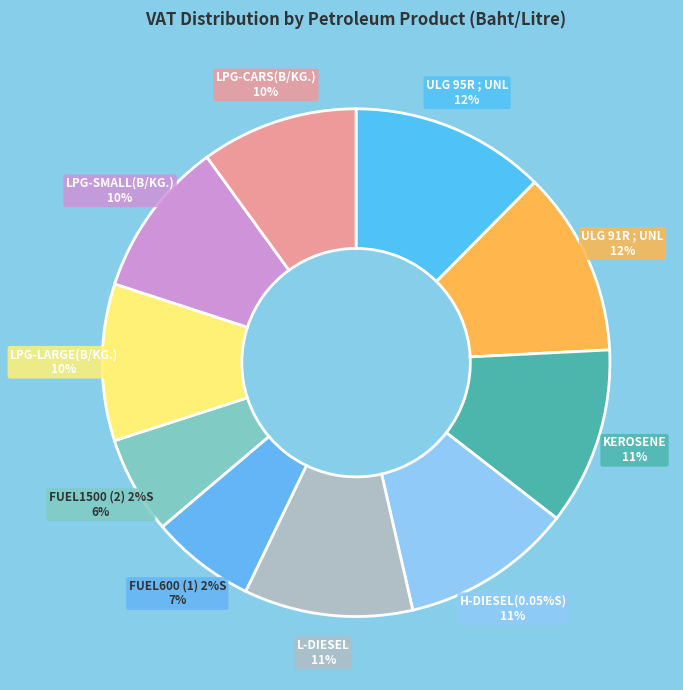

To the nearest percent, what is the difference between the H-DIESEL(0.05%S) and LPG-CARS(B/KG.) slice percentages?

1%